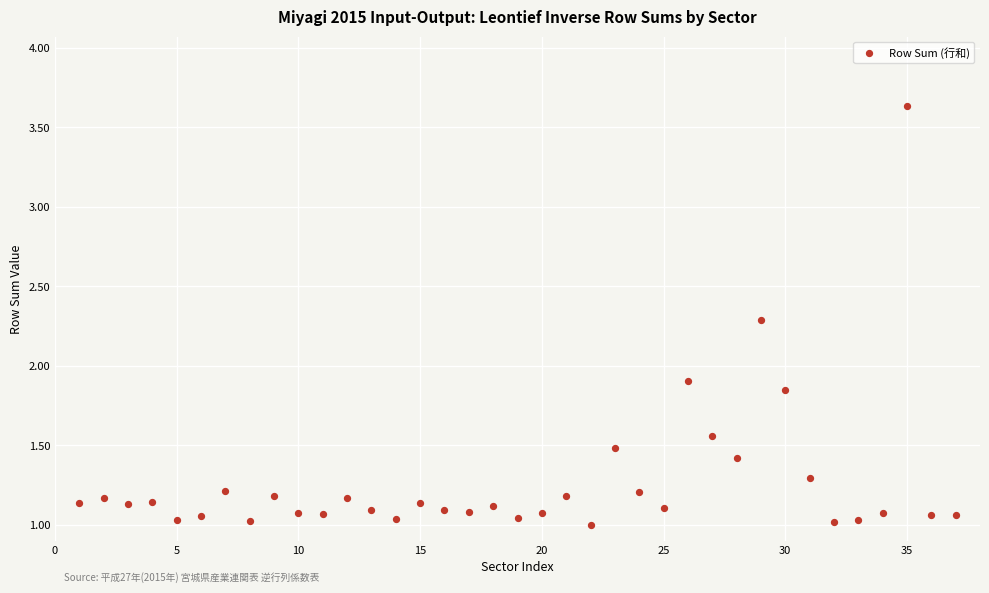

What is the range of X values (max minus min)?

36.0